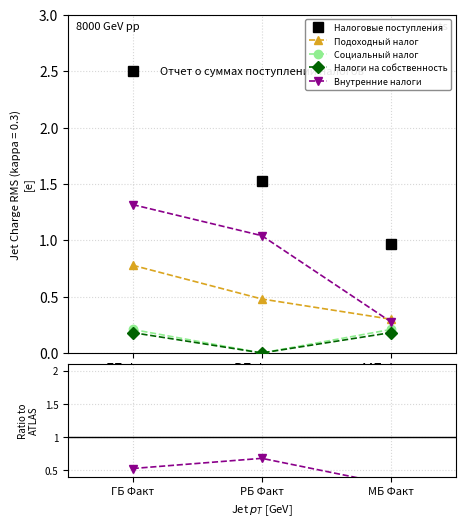

The Подоходный налог series shows 0.2 at РБ Факт. True or false?

False